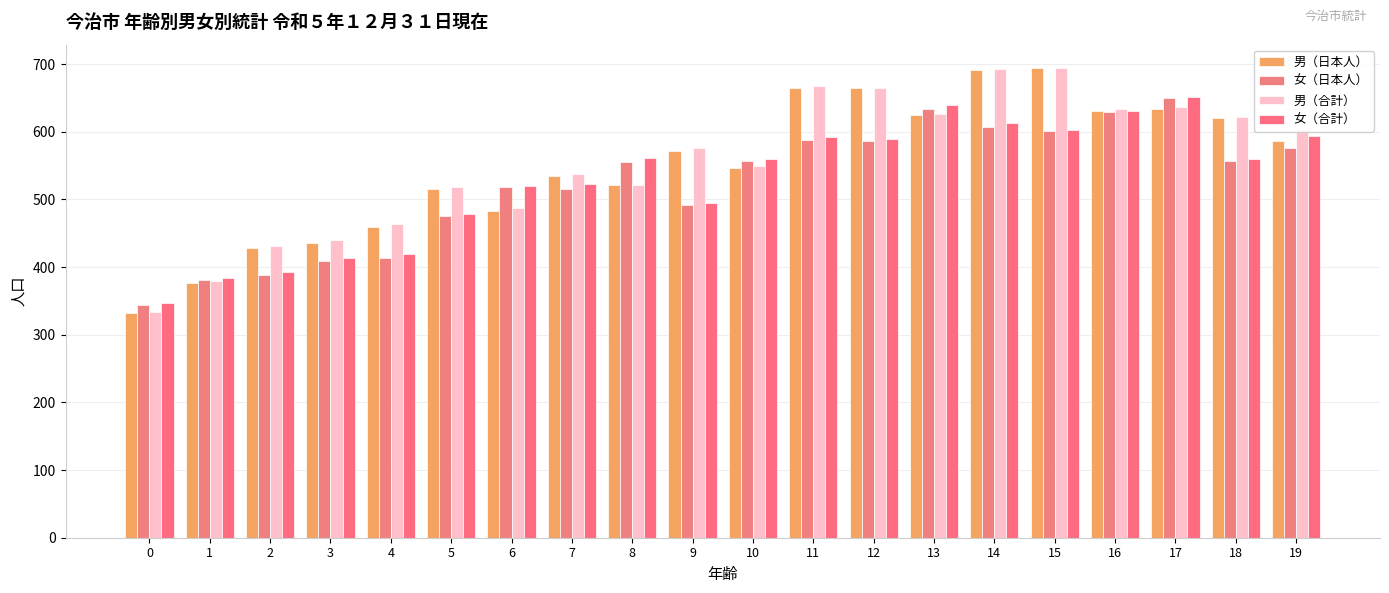

At which label does 女（合計） reach its peak?

17